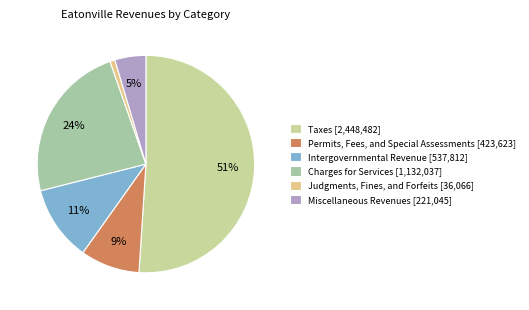

What percentage is the Permits, Fees, and Special Assessments slice, to the nearest percent?

9%